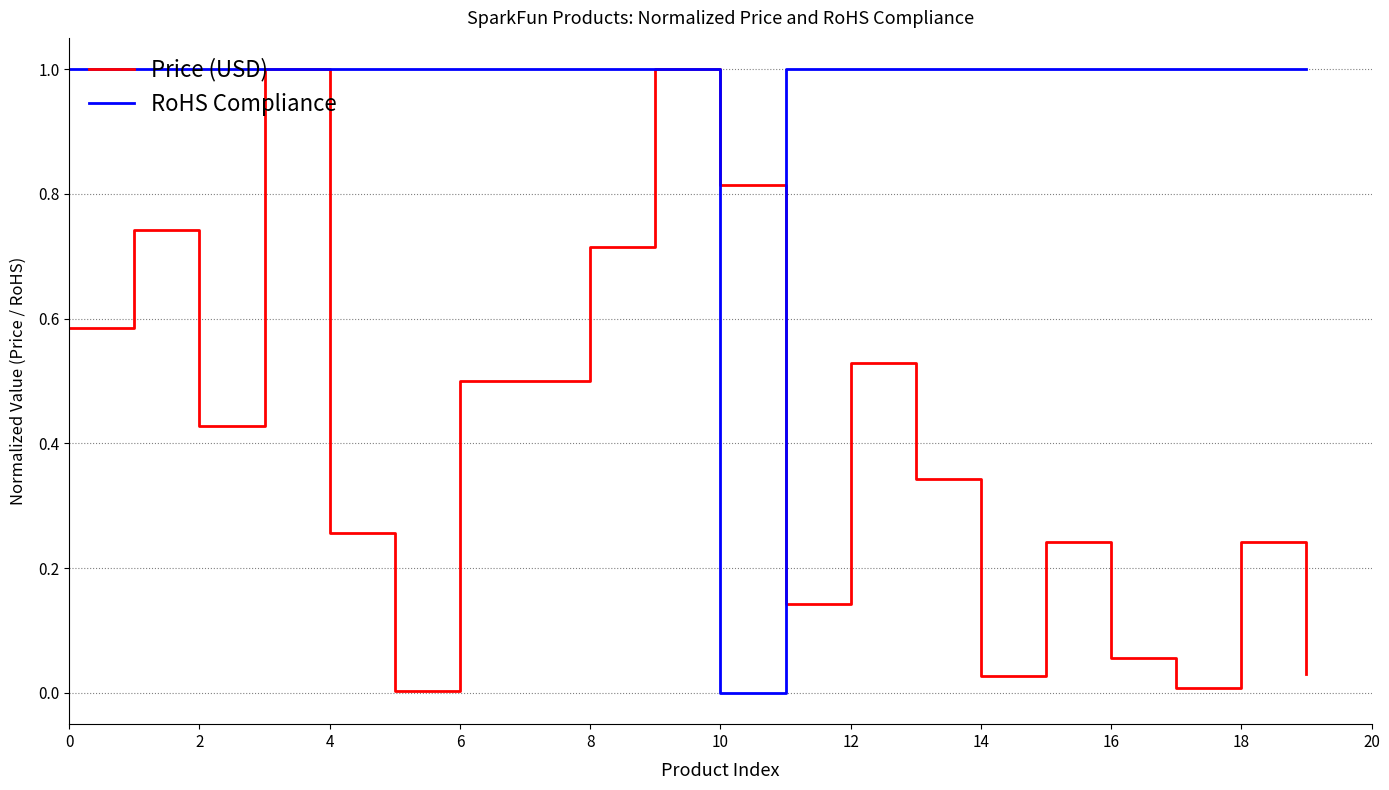

What is the greatest value displayed?

1.0